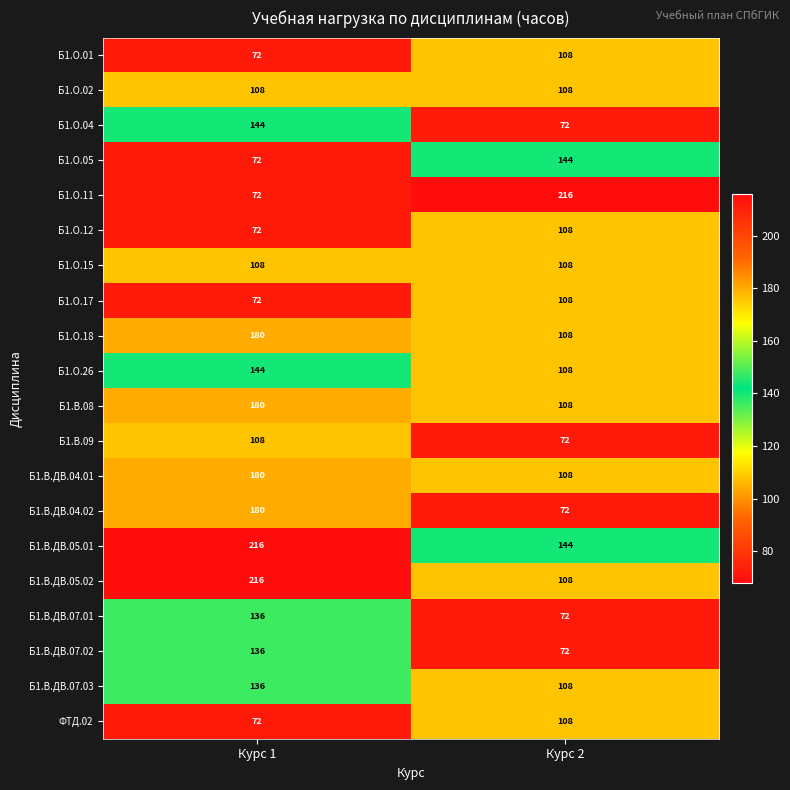

List the labels in order of Б1.О.26 value, largest first.

Курс 1, Курс 2